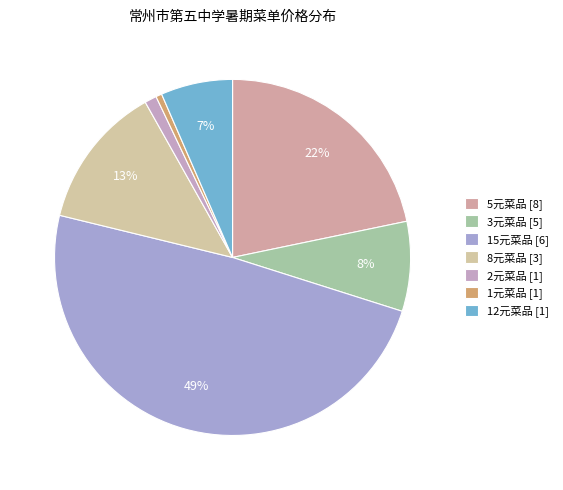

How many slices are in this pie chart?

7